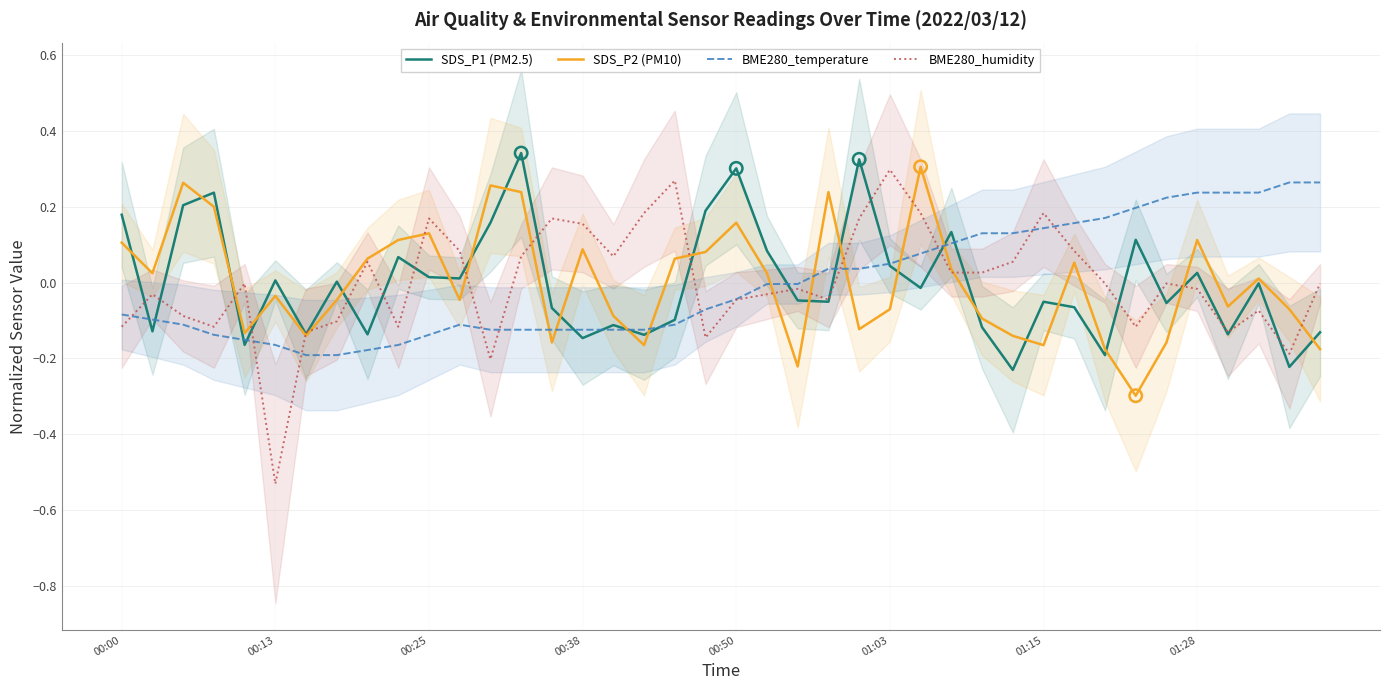

Is the value of SDS_P2 (PM10) at 21 greater than the value of SDS_P1 (PM2.5) at 11?

Yes